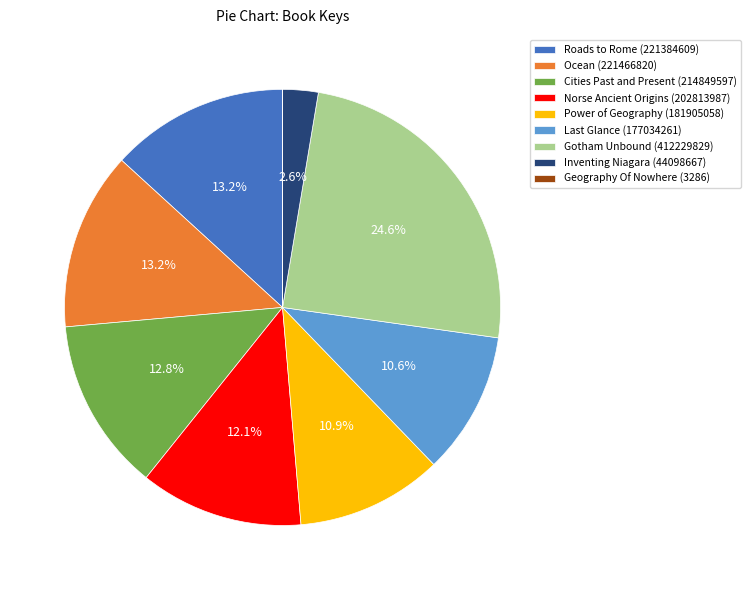

To the nearest percent, what is the combined percentage of Gotham Unbound (412229829) and Ocean (221466820)?

38%